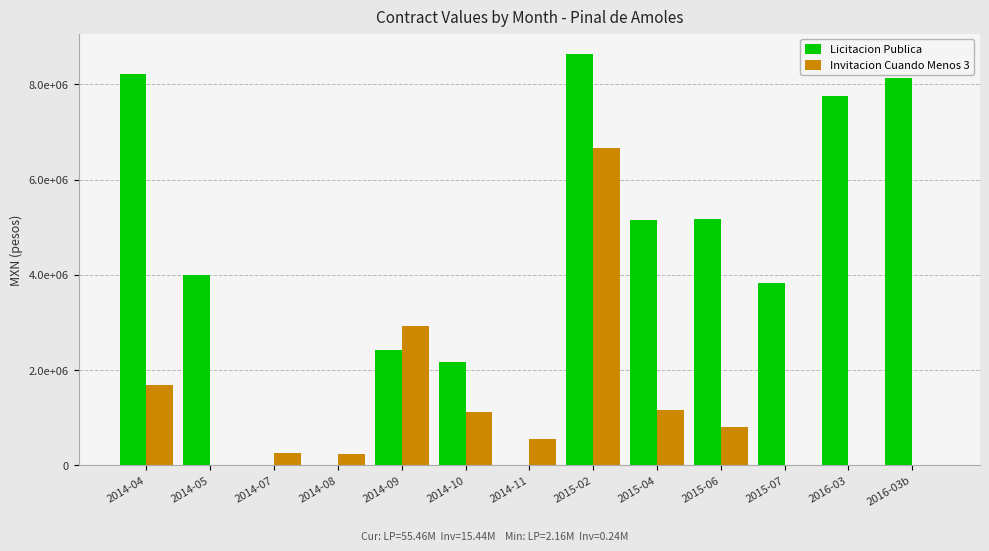

Does the chart contain stacked bars?

No